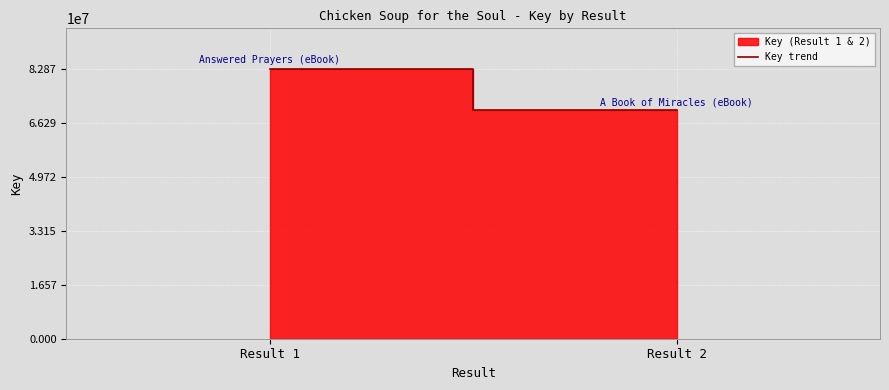

Is it true that the value at Result 1 is 82865439?

True